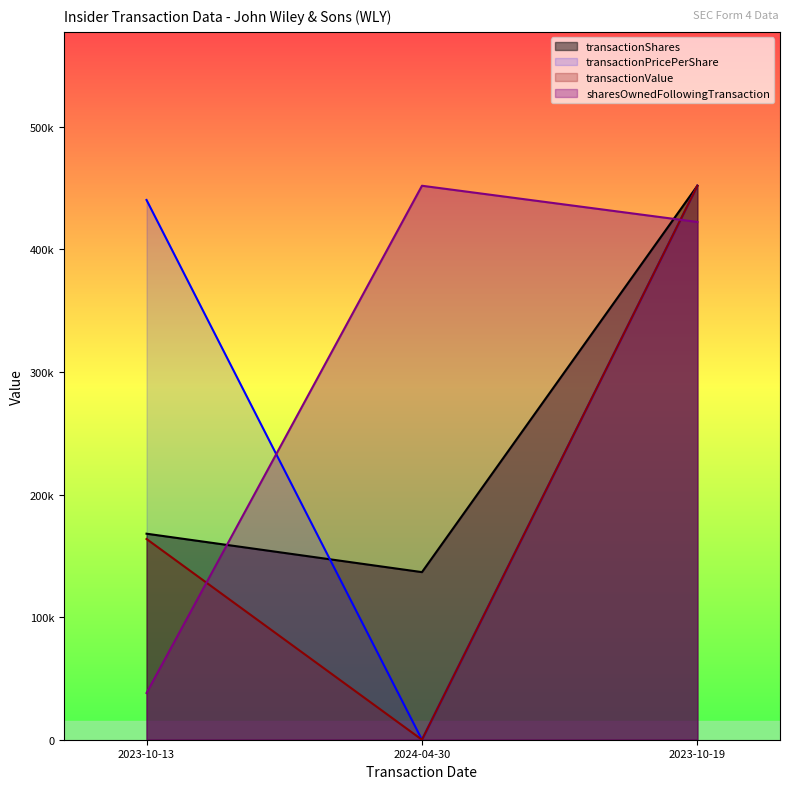

The transactionShares series shows 286889.0 at 2023-10-19. True or false?

False